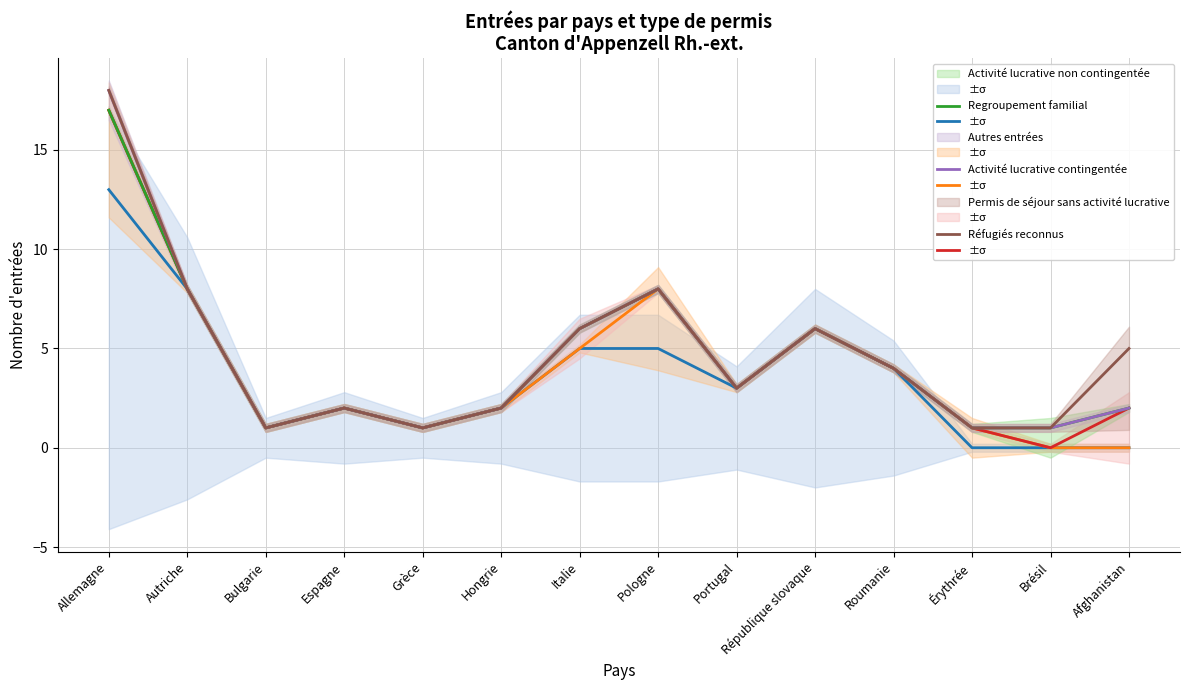

Which label corresponds to the largest value in the chart?

Allemagne